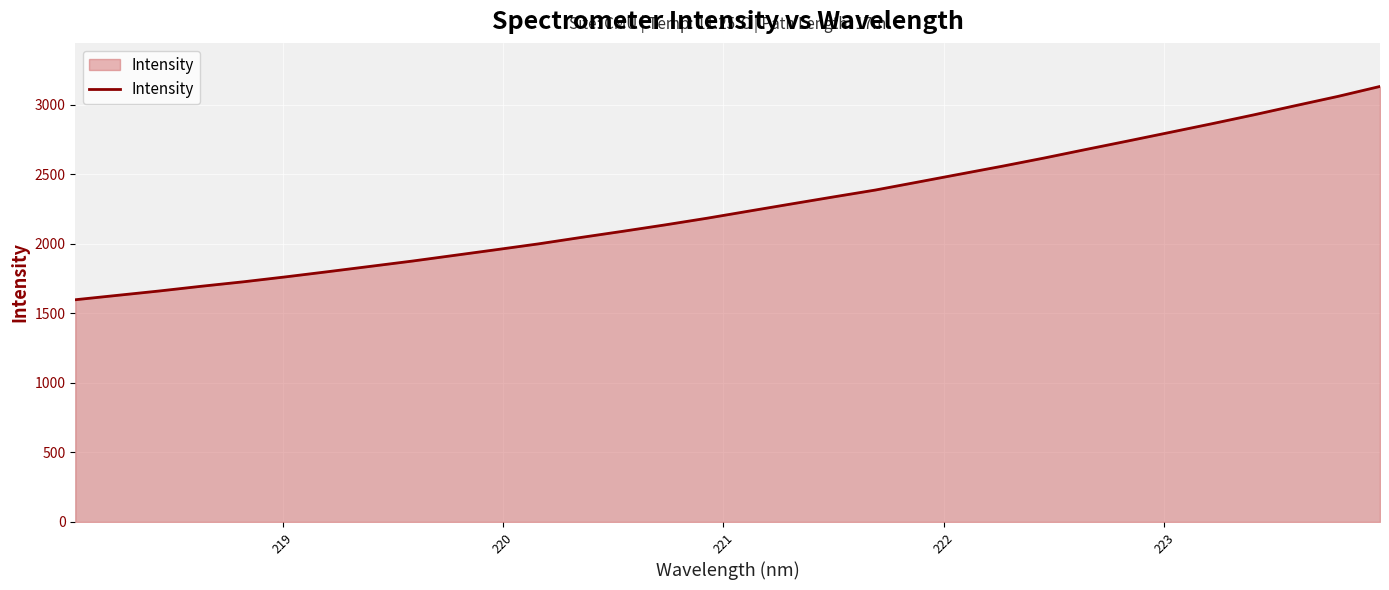

What is the greatest value displayed?

3130.8